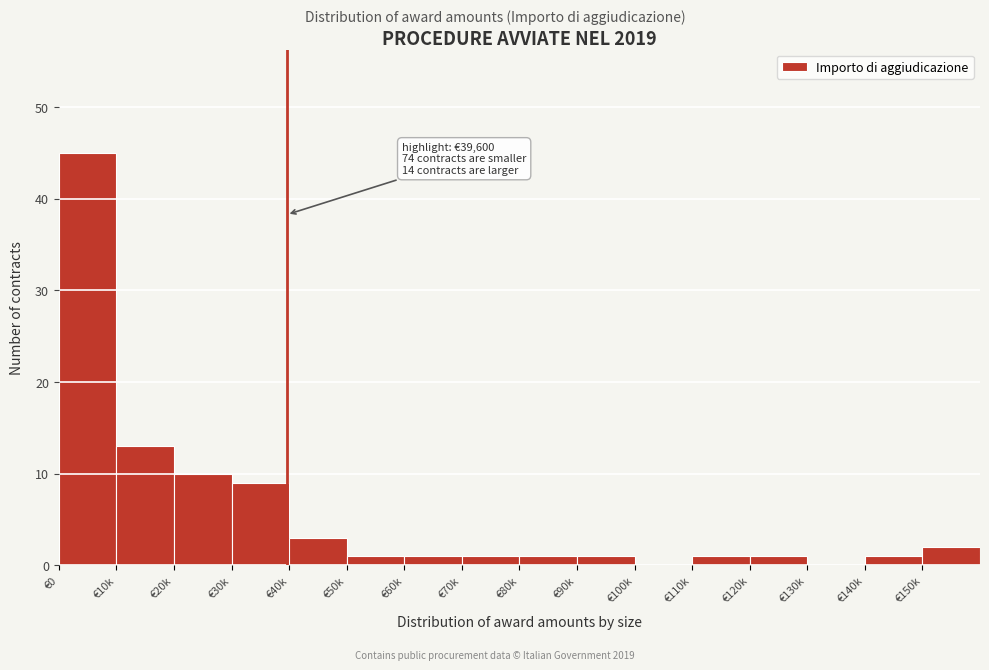

Reading right to left, extract all data points from this chart.

€150k=2	€140k=1	€130k=0	€120k=1	€110k=1	€100k=0	€90k=1	€80k=1	€70k=1	€60k=1	€50k=1	€40k=3	€30k=9	€20k=10	€10k=13	€0=45